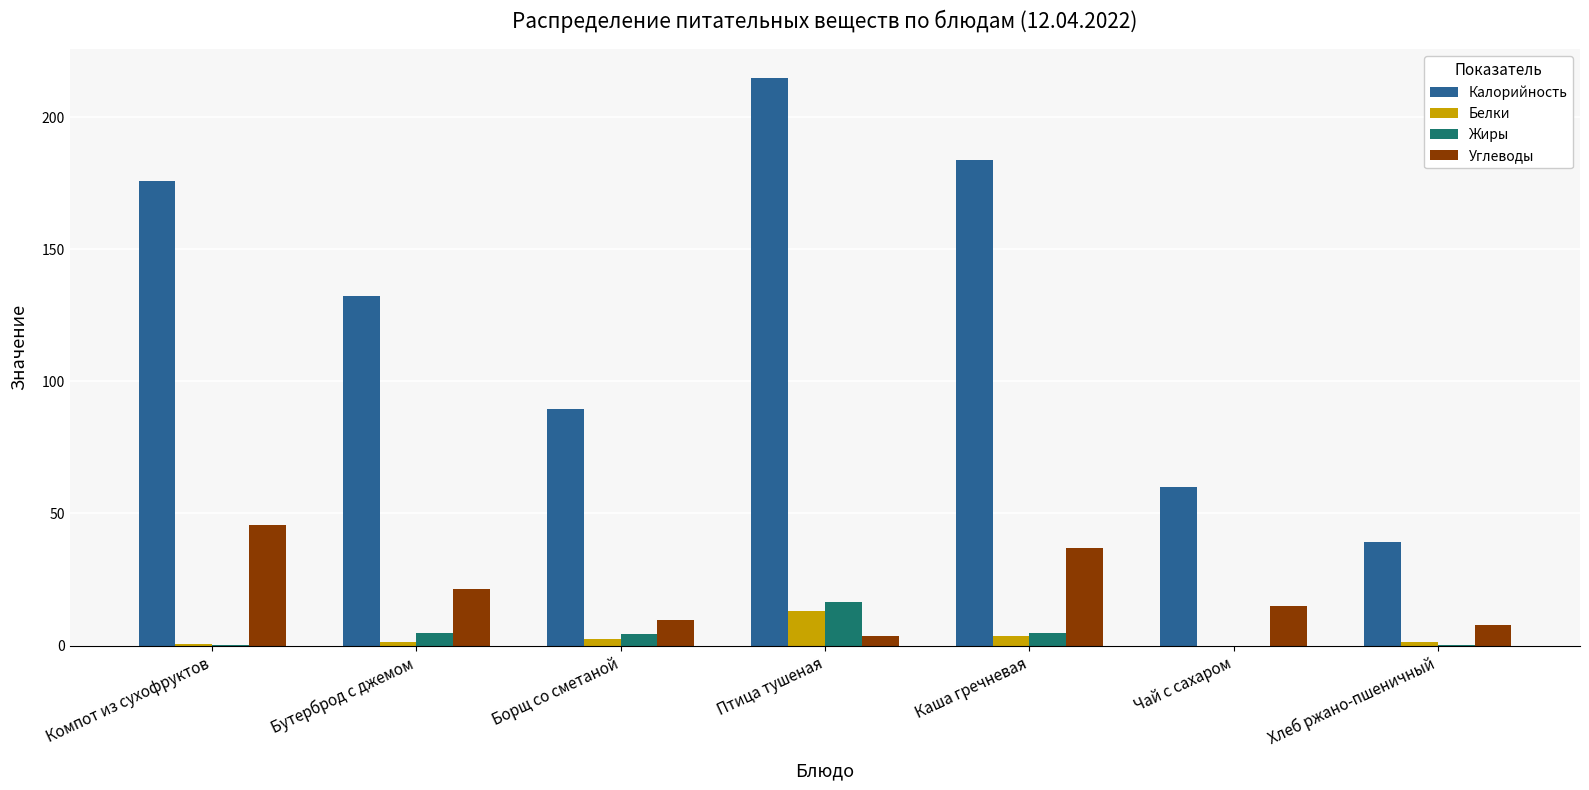

Which series changed the most between Бутерброд с джемом and Хлеб ржано-пшеничный?

Калорийность